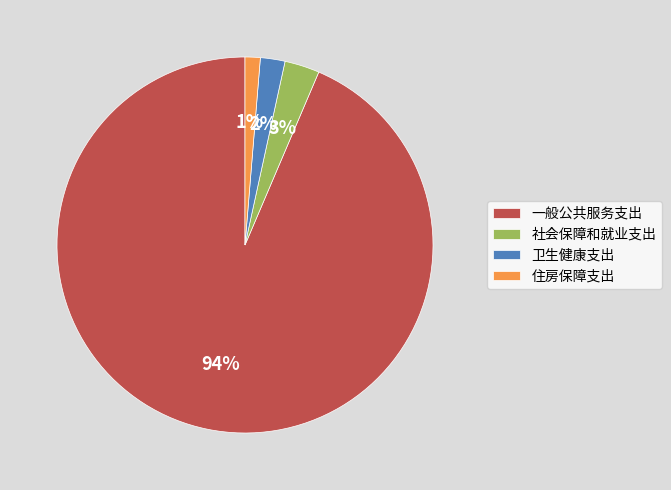

Rank the categories by value from highest to lowest.

一般公共服务支出, 社会保障和就业支出, 卫生健康支出, 住房保障支出